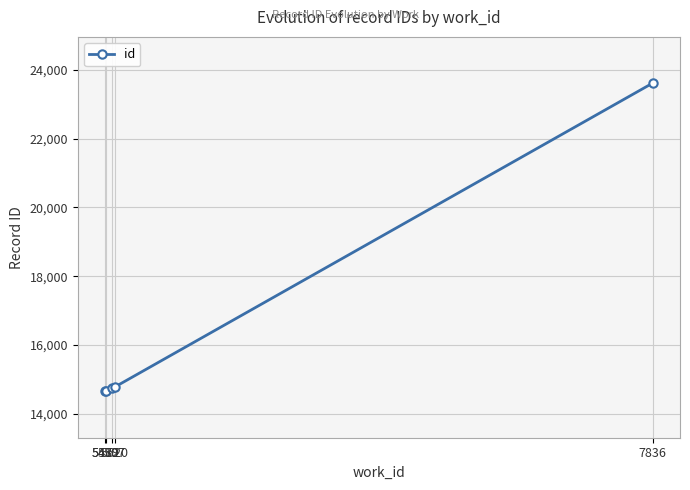

What is the sum of the values at 7836 and 5479?

38263